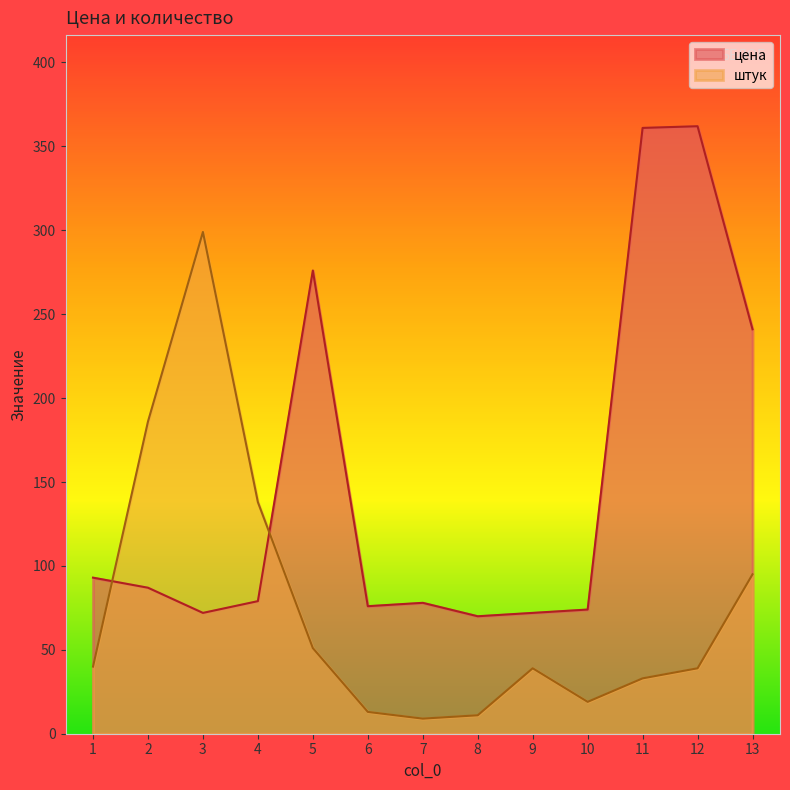

What is the spread (max minus min) of values at 9?

33